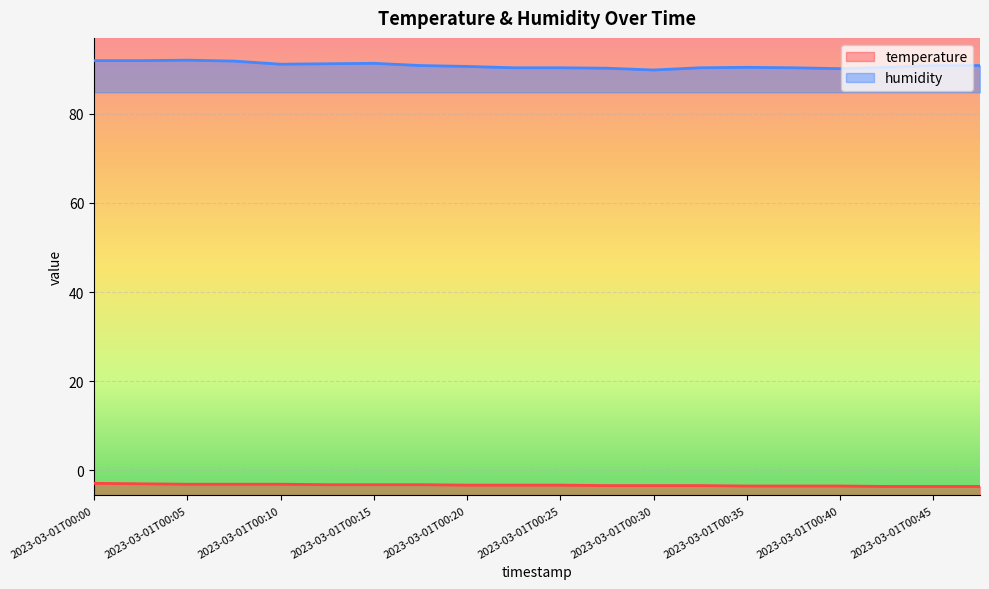

What is the total value across all series at 2023-03-01T00:47?

87.2